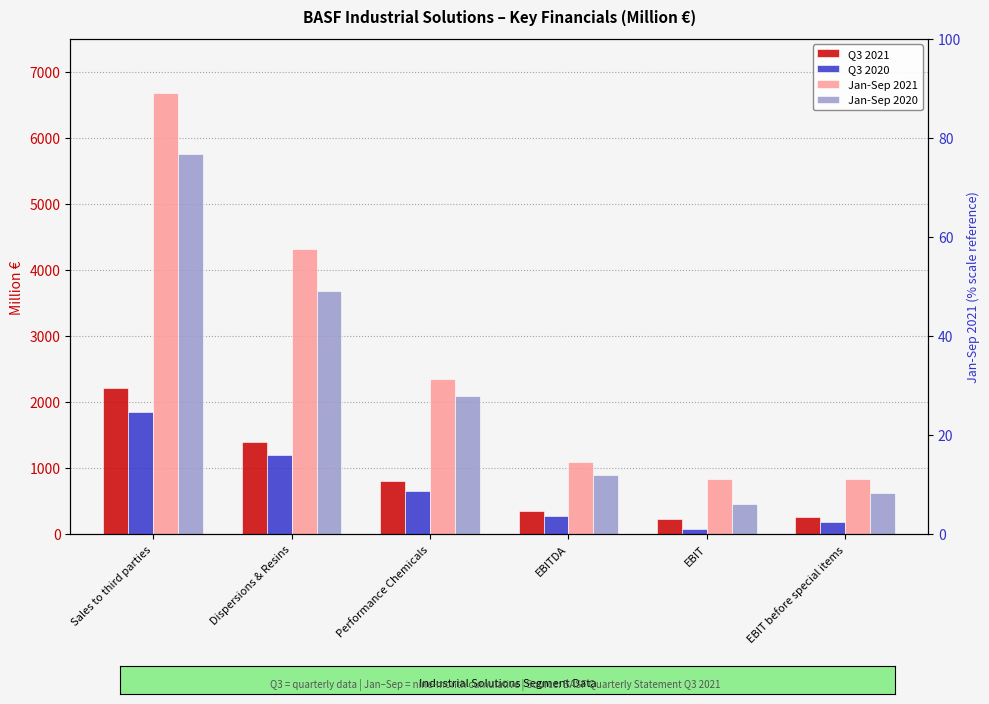

How many values in the Q3 2021 series exceed 806?

2